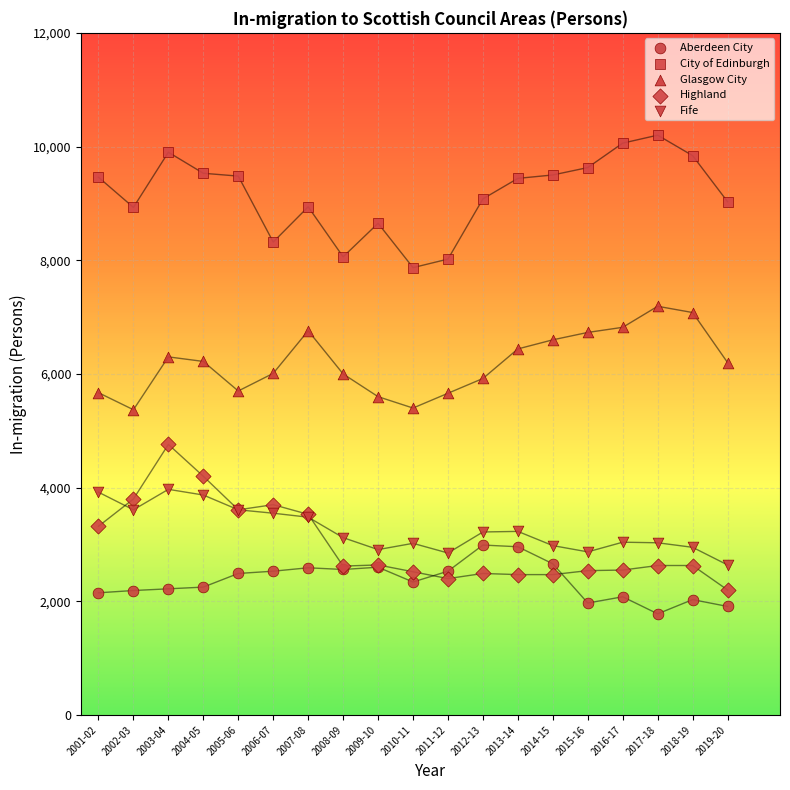

Which series contains the highest Y value?

City of Edinburgh